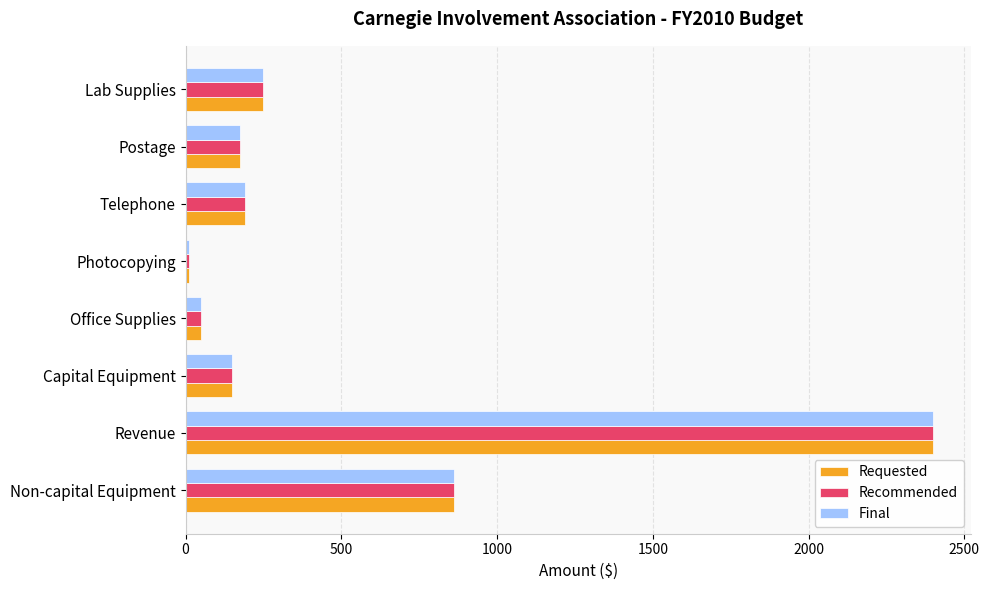

The Final series shows 1032 at Revenue. True or false?

False